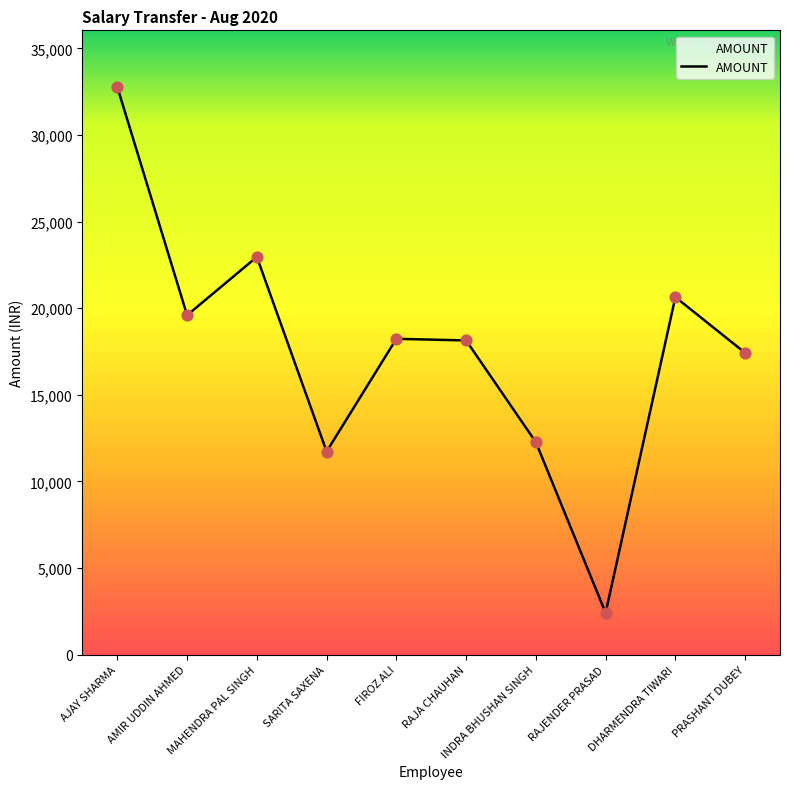

What is the change in value from MAHENDRA PAL SINGH to RAJA CHAUHAN?

-4822